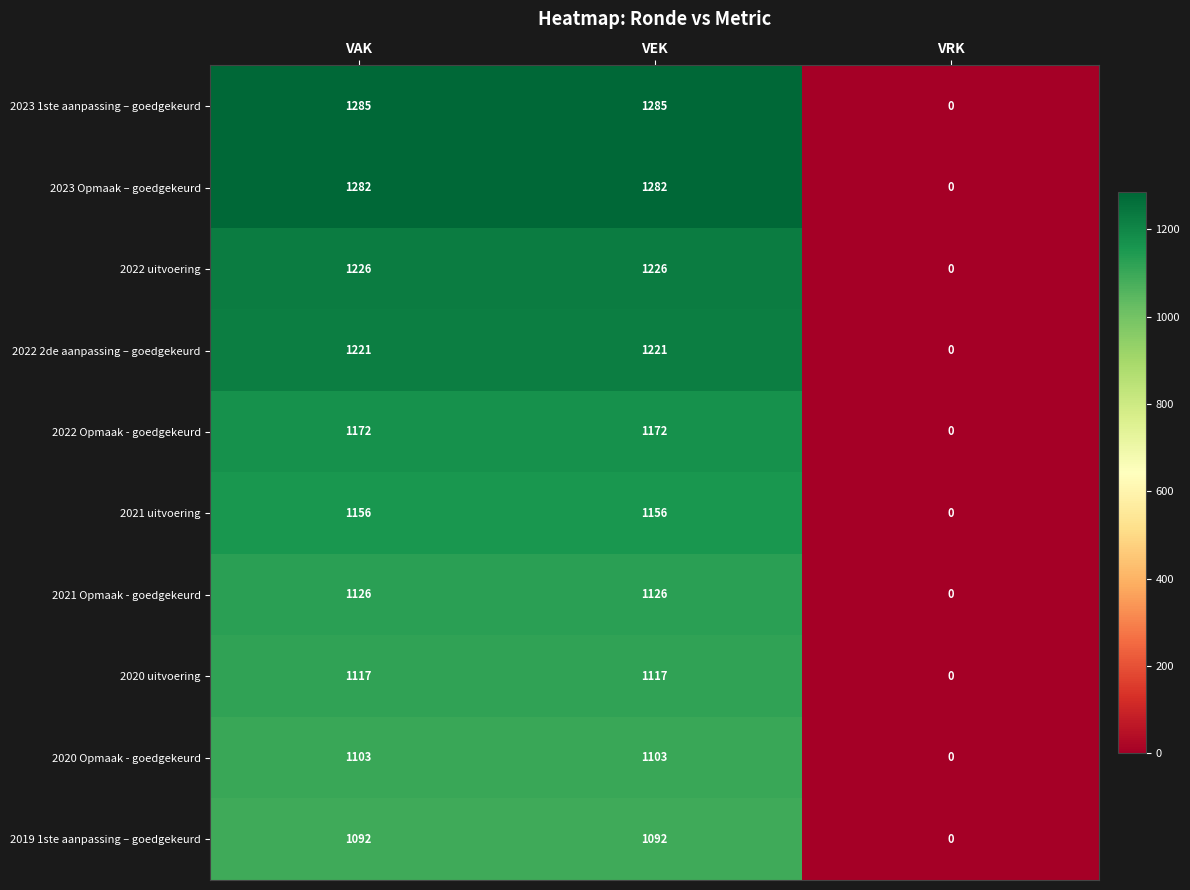

List the series in order of their peak value, highest first.

2023 1ste aanpassing – goedgekeurd, 2023 Opmaak – goedgekeurd, 2022 uitvoering, 2022 2de aanpassing – goedgekeurd, 2022 Opmaak - goedgekeurd, 2021 uitvoering, 2021 Opmaak - goedgekeurd, 2020 uitvoering, 2020 Opmaak - goedgekeurd, 2019 1ste aanpassing – goedgekeurd